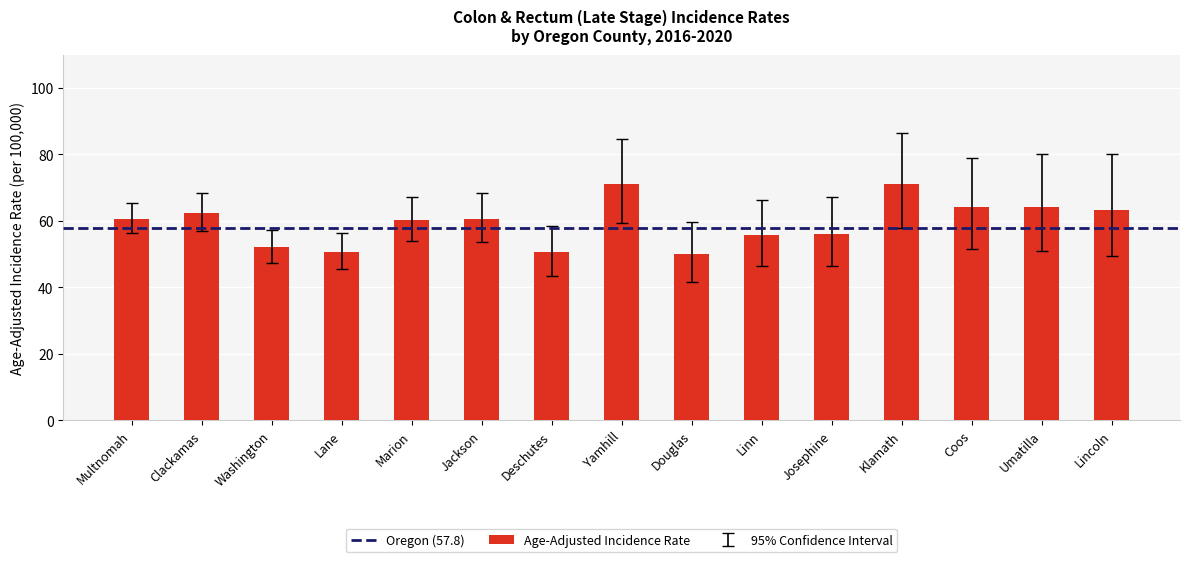

Is it true that the value at Clackamas is 62.4?

True